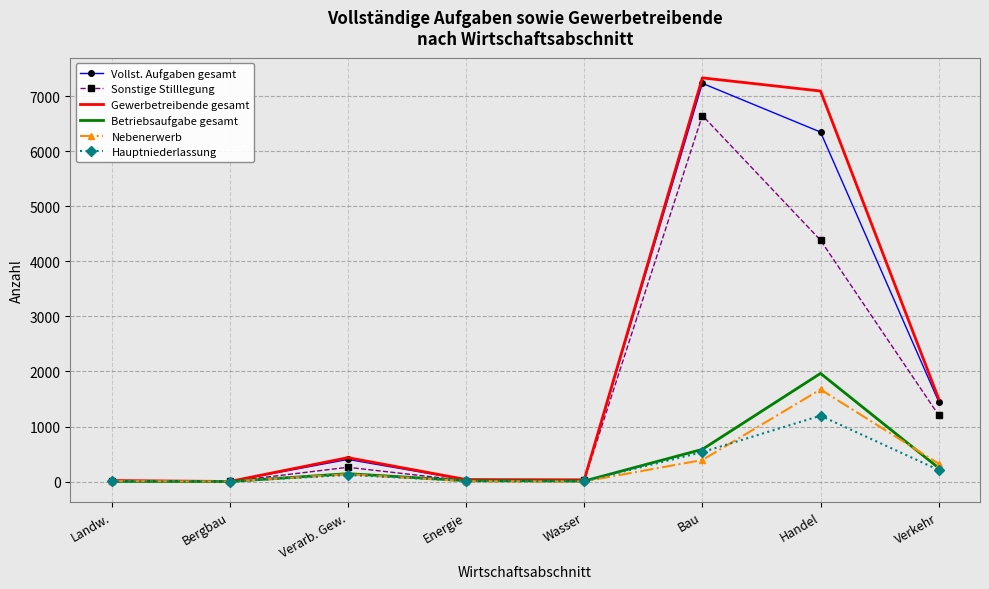

What is the difference between the maximum and minimum values in the Betriebsaufgabe gesamt series?

1965